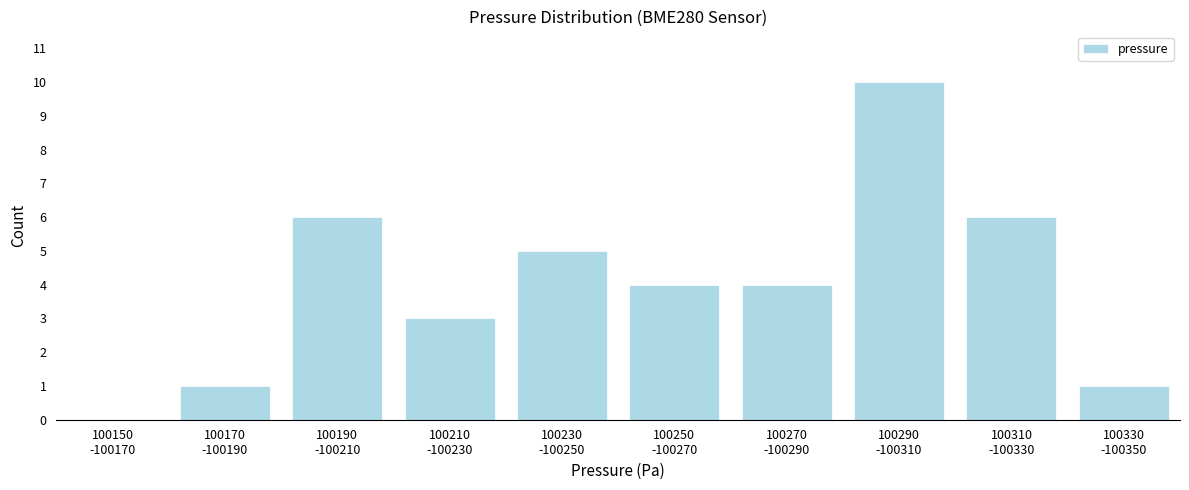

What is the sum of all values?

40